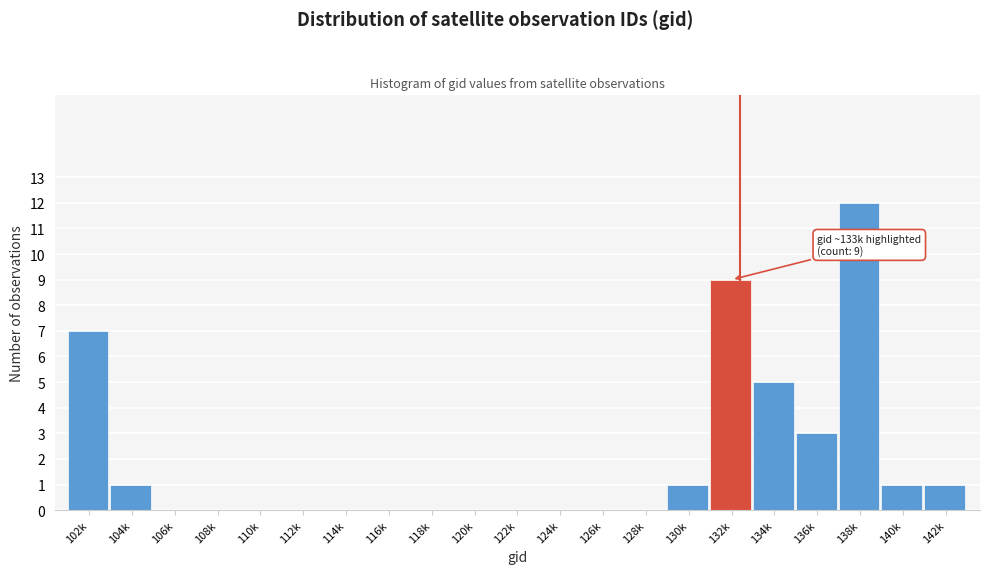

Reading left to right, list all the values displayed in this chart.

102k=7	104k=1	106k=0	108k=0	110k=0	112k=0	114k=0	116k=0	118k=0	120k=0	122k=0	124k=0	126k=0	128k=0	130k=1	132k=9	134k=5	136k=3	138k=12	140k=1	142k=1